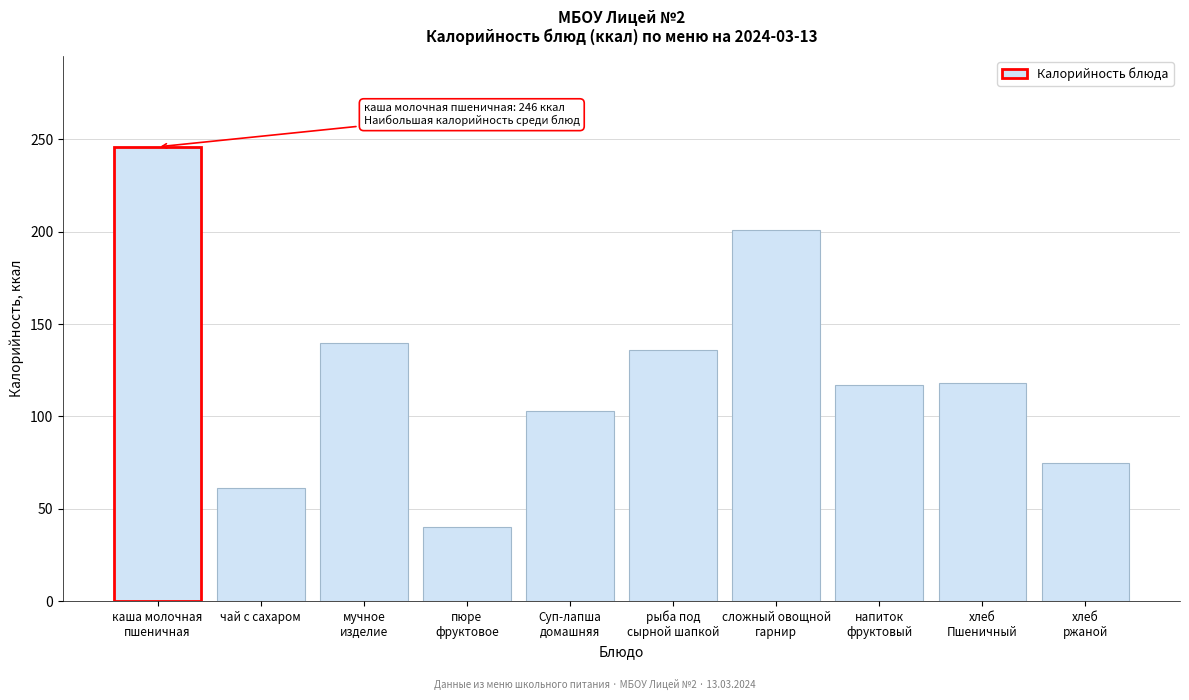

Read the value at чай с сахаром, to the nearest 5.

60